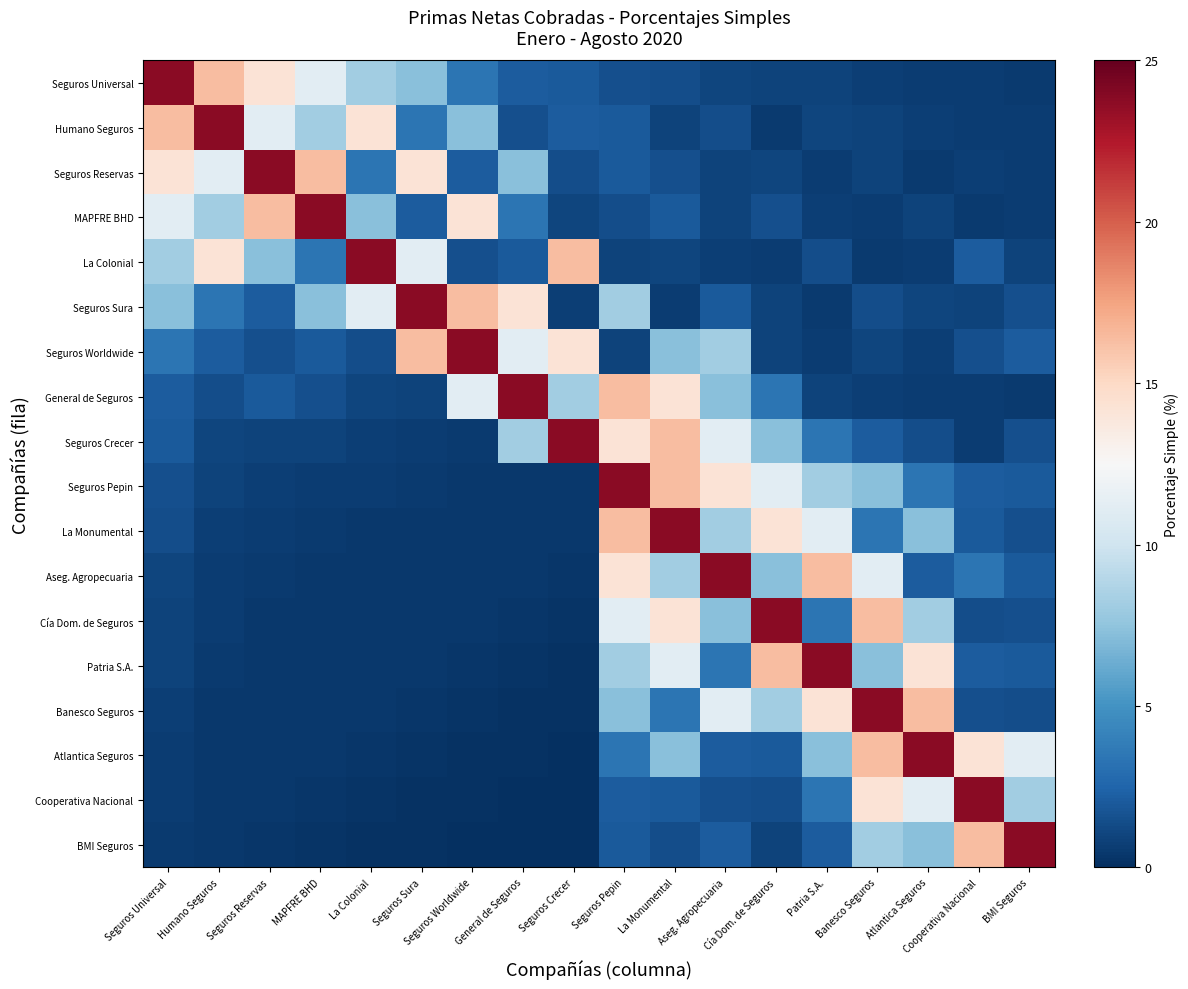

What is the difference between the highest and lowest values at Cooperativa Nacional?

23.3